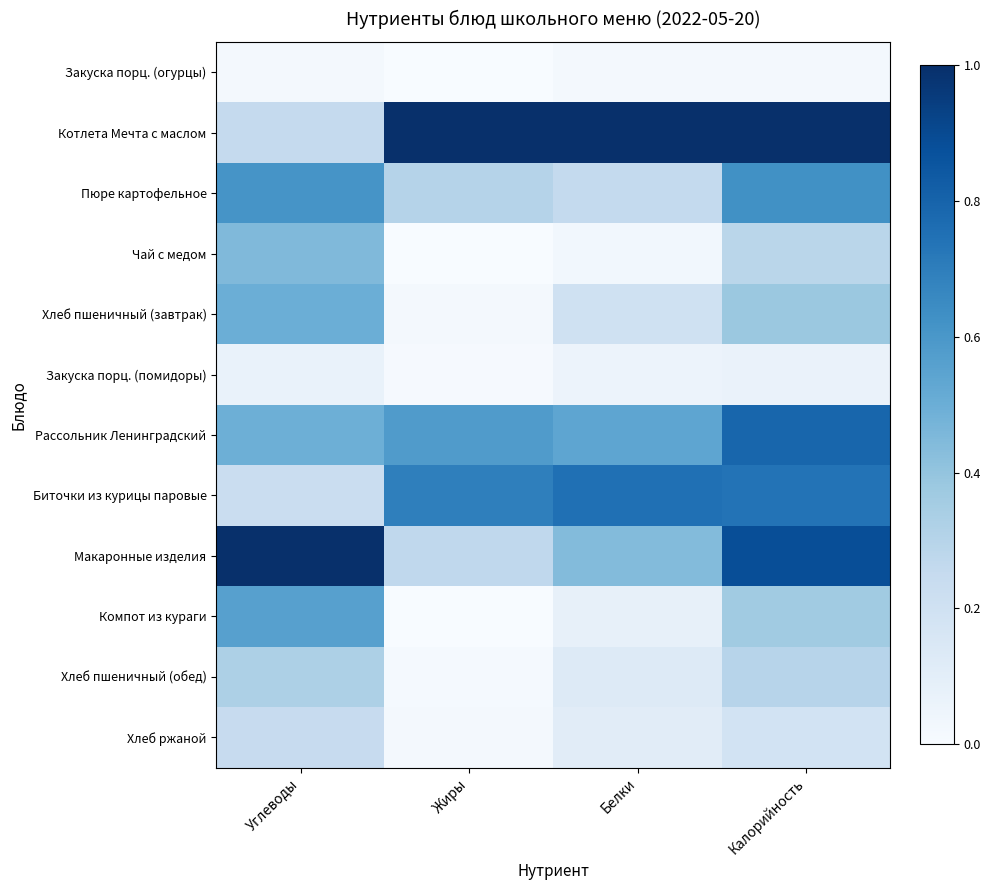

Rank the series by their maximum value, from lowest to highest.

Закуска порц. (огурцы), Закуска порц. (помидоры), Хлеб ржаной, Хлеб пшеничный (обед), Чай с медом, Хлеб пшеничный (завтрак), Компот из кураги, Пюре картофельное, Биточки из курицы паровые, Рассольник Ленинградский, Котлета Мечта с маслом, Макаронные изделия